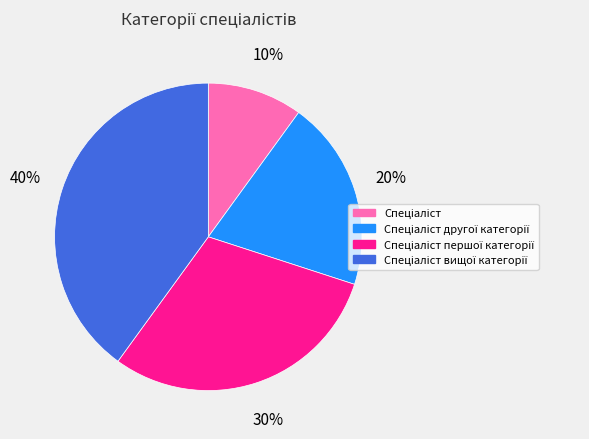

Is there any slice that represents more than half of the pie?

No